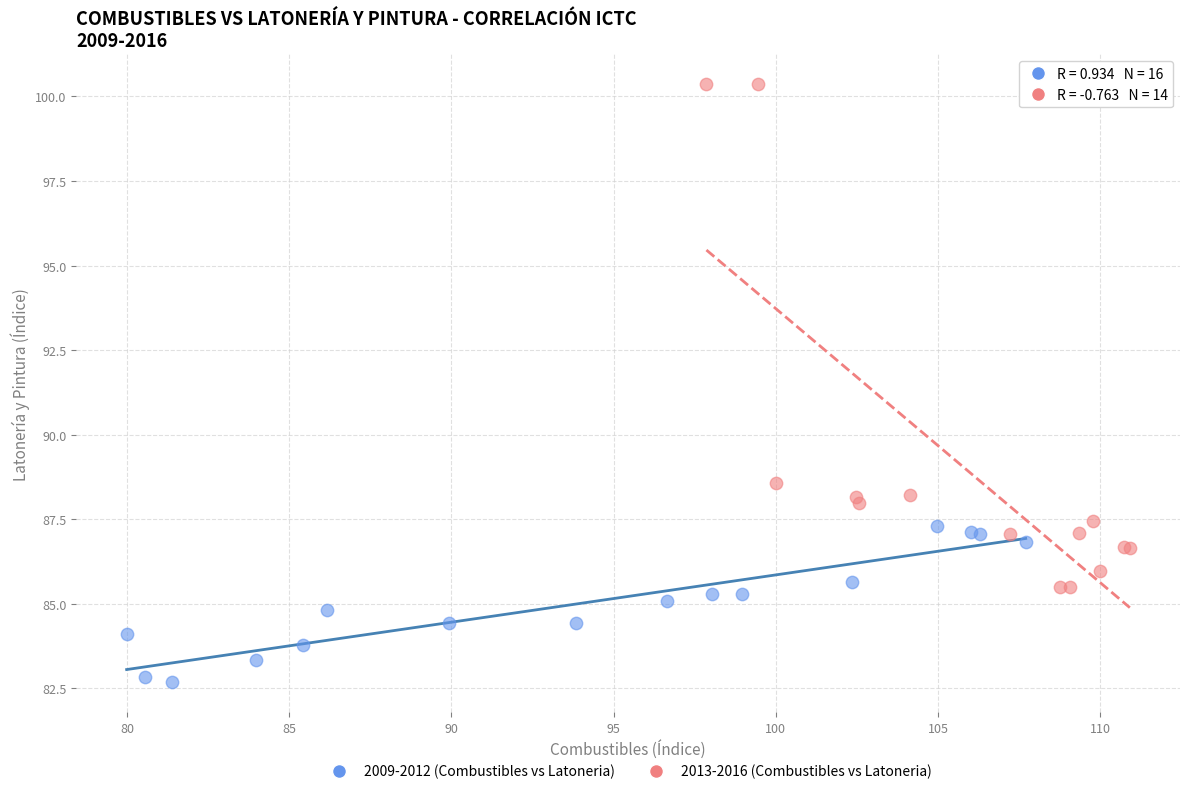

Which series reaches the minimum Y coordinate?

2009-2012 (Combustibles vs Latoneria)